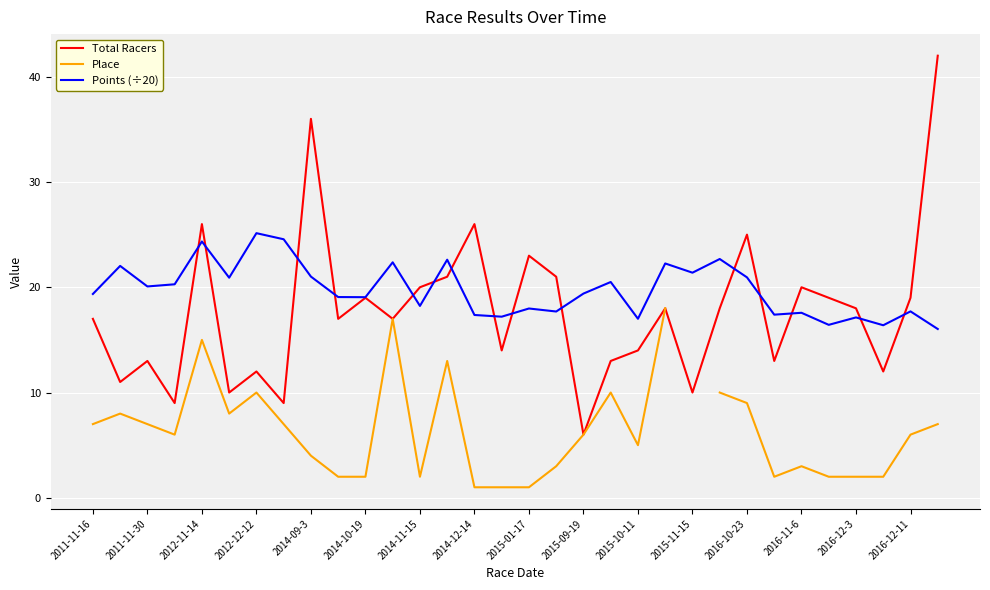

Is it true that Total Racers equals 16.1 at 2014-09-3?

False